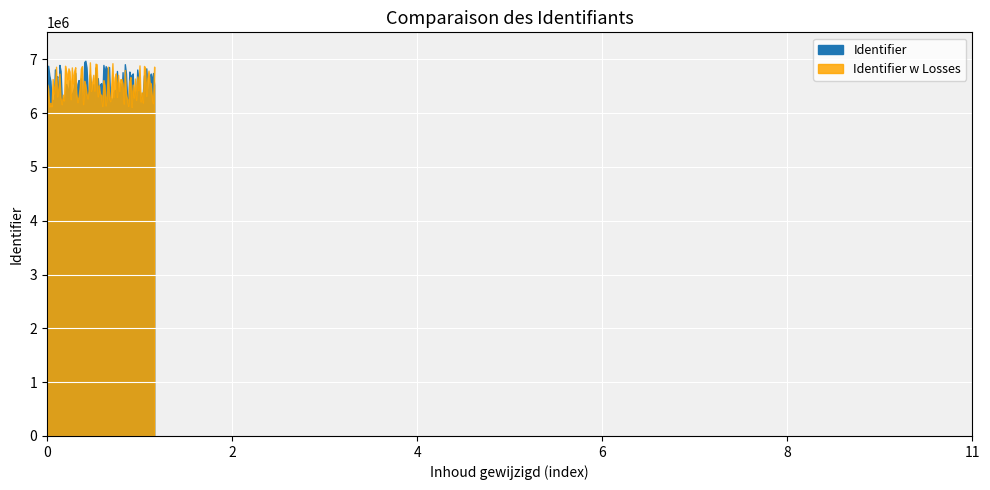

In Identifier w Losses, how many points are higher than both neighbors (excluding endpoints)?

1